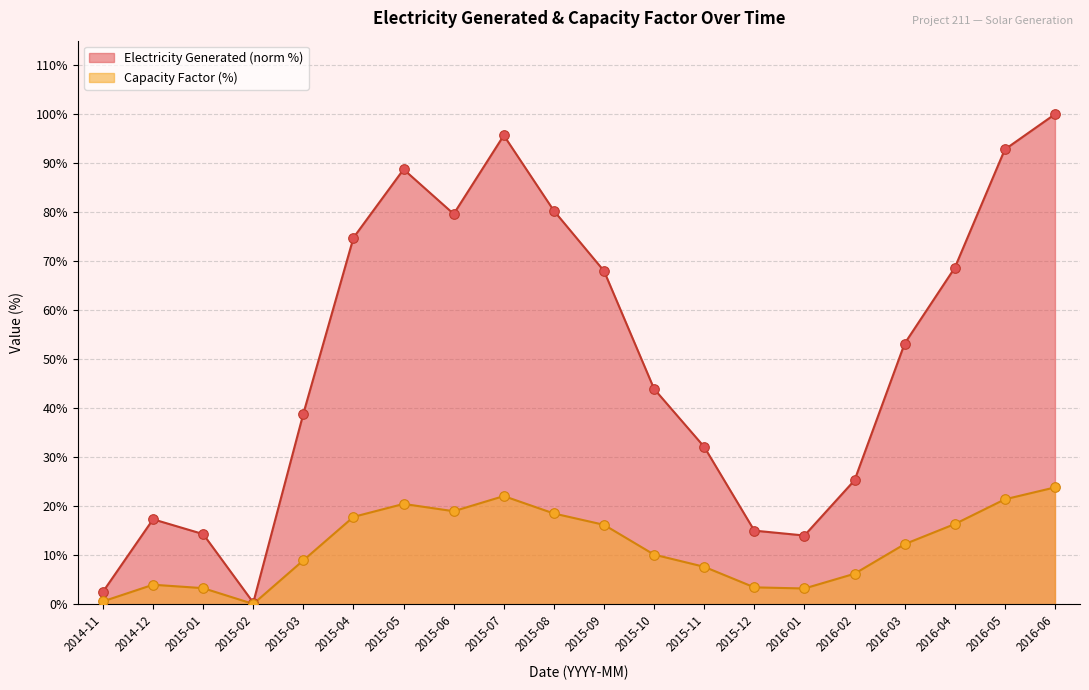

At how many categories does at least one series exceed 61?

9